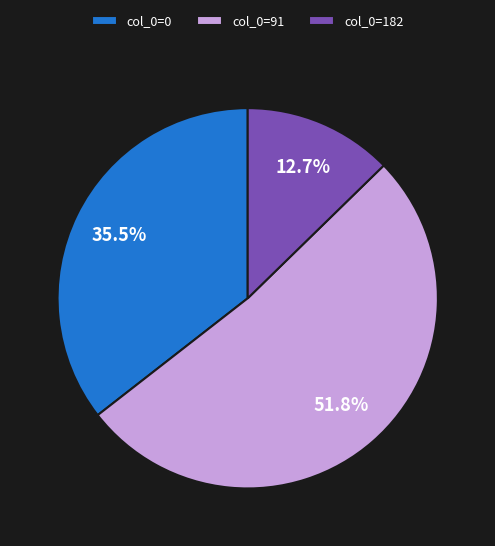

Which slice represents more than half of the pie?

col_0=91